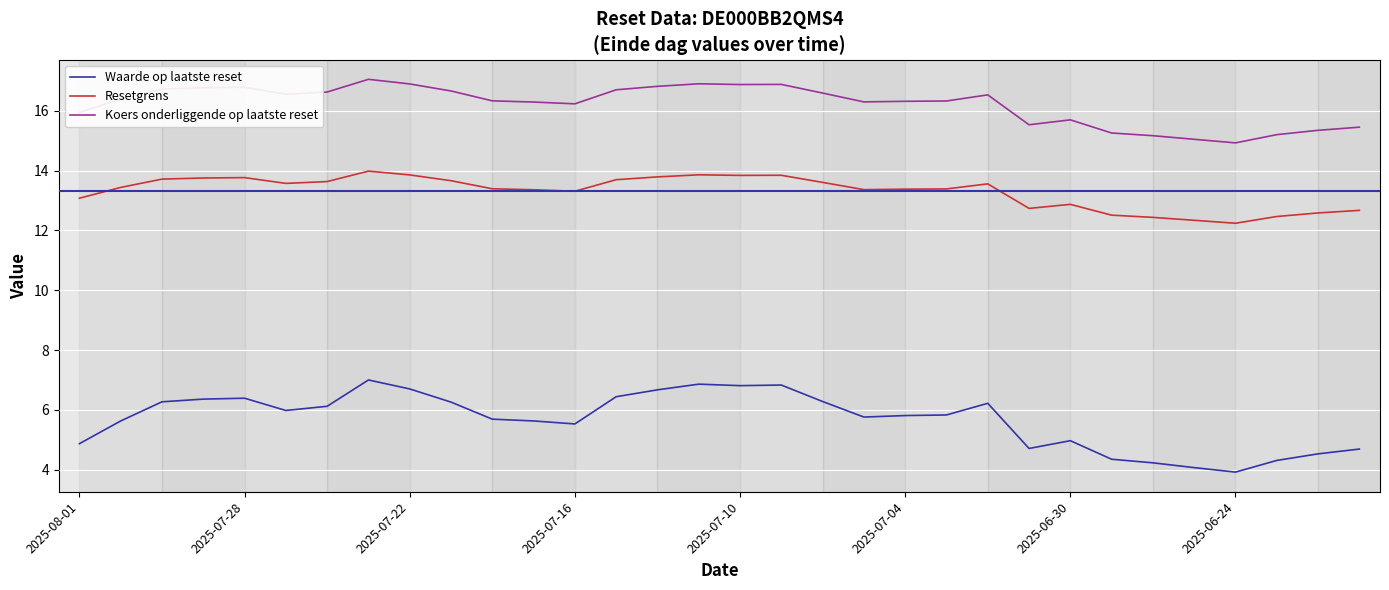

What is the difference between the maximum and minimum values in the Koers onderliggende op laatste reset series?

2.1